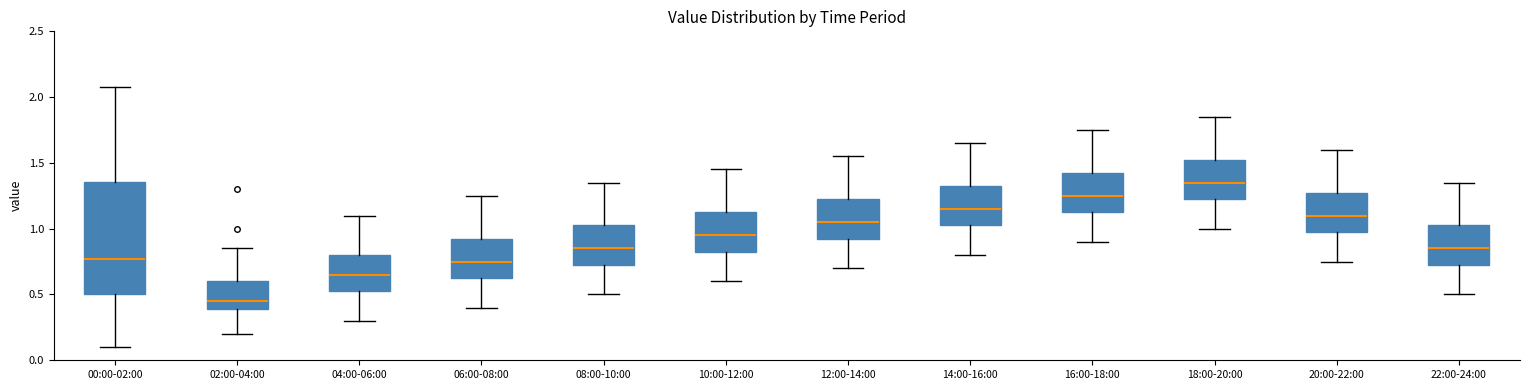

Which box's median line is the highest?

18:00-20:00